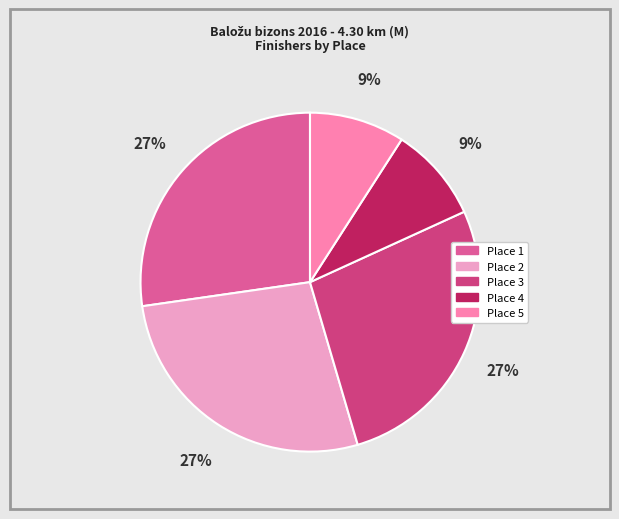

Is it true that Place 1 is 21% of the pie?

False